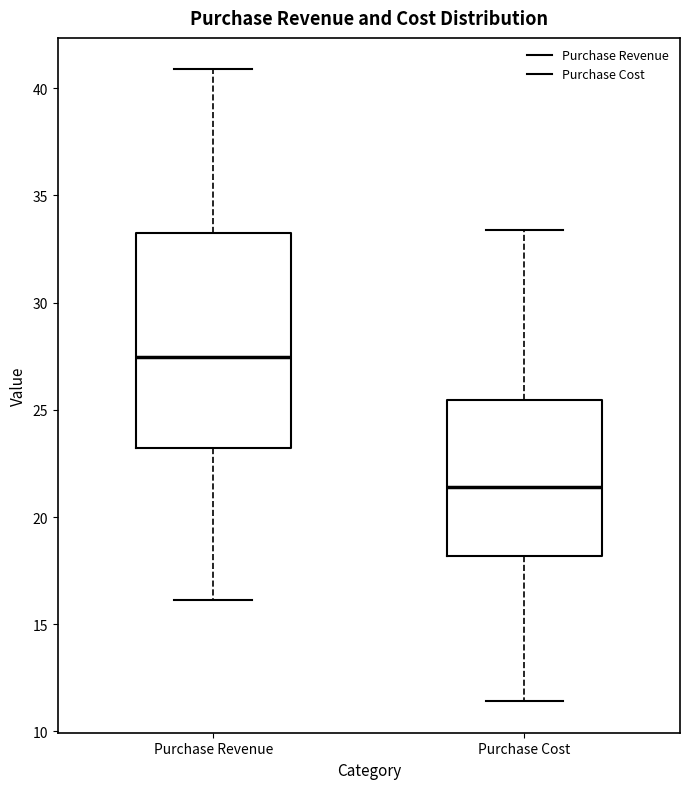

Comparing the boxes themselves (not the whiskers), which one is the tallest?

Purchase Revenue